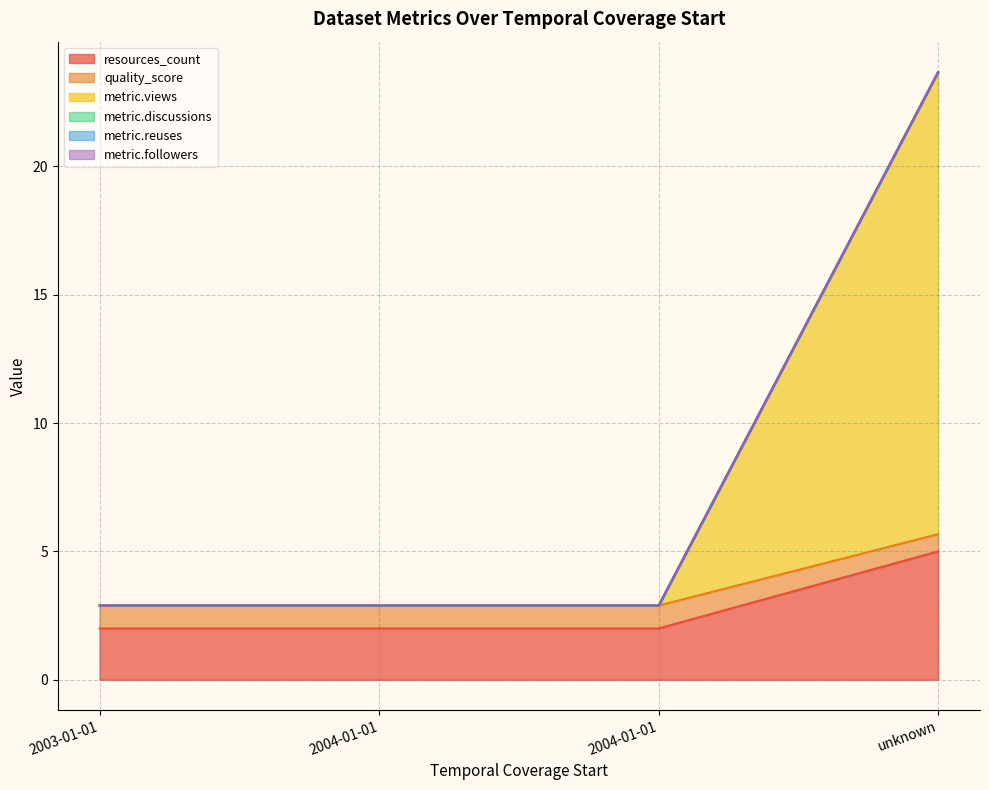

What is the minimum value shown in the chart?

2.0